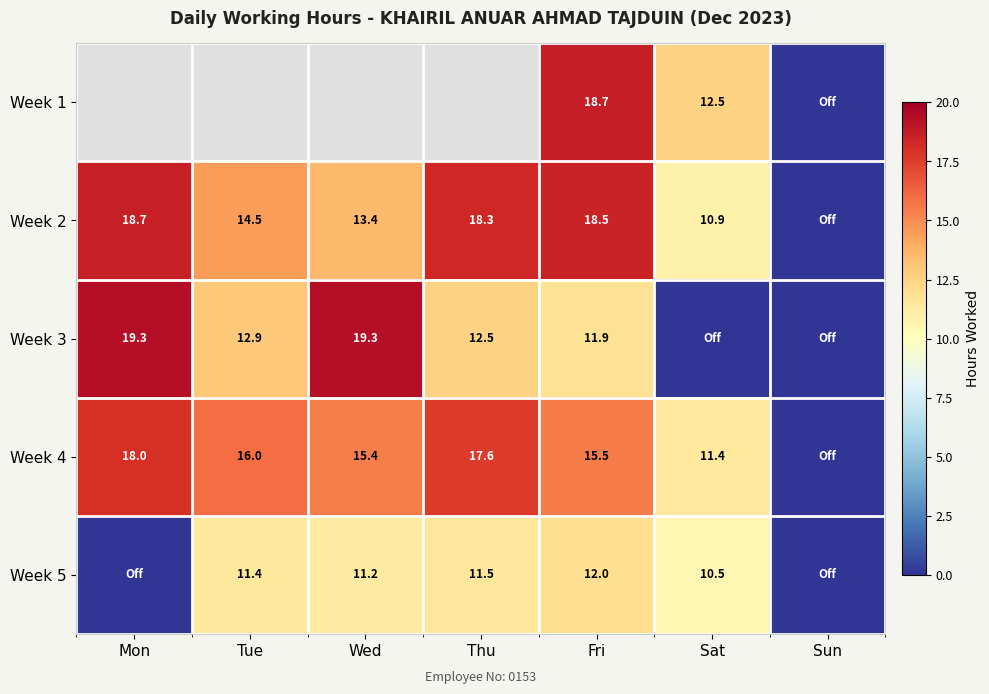

Is the value of Week 3 at Tue greater than the value of Week 4 at Sat?

Yes